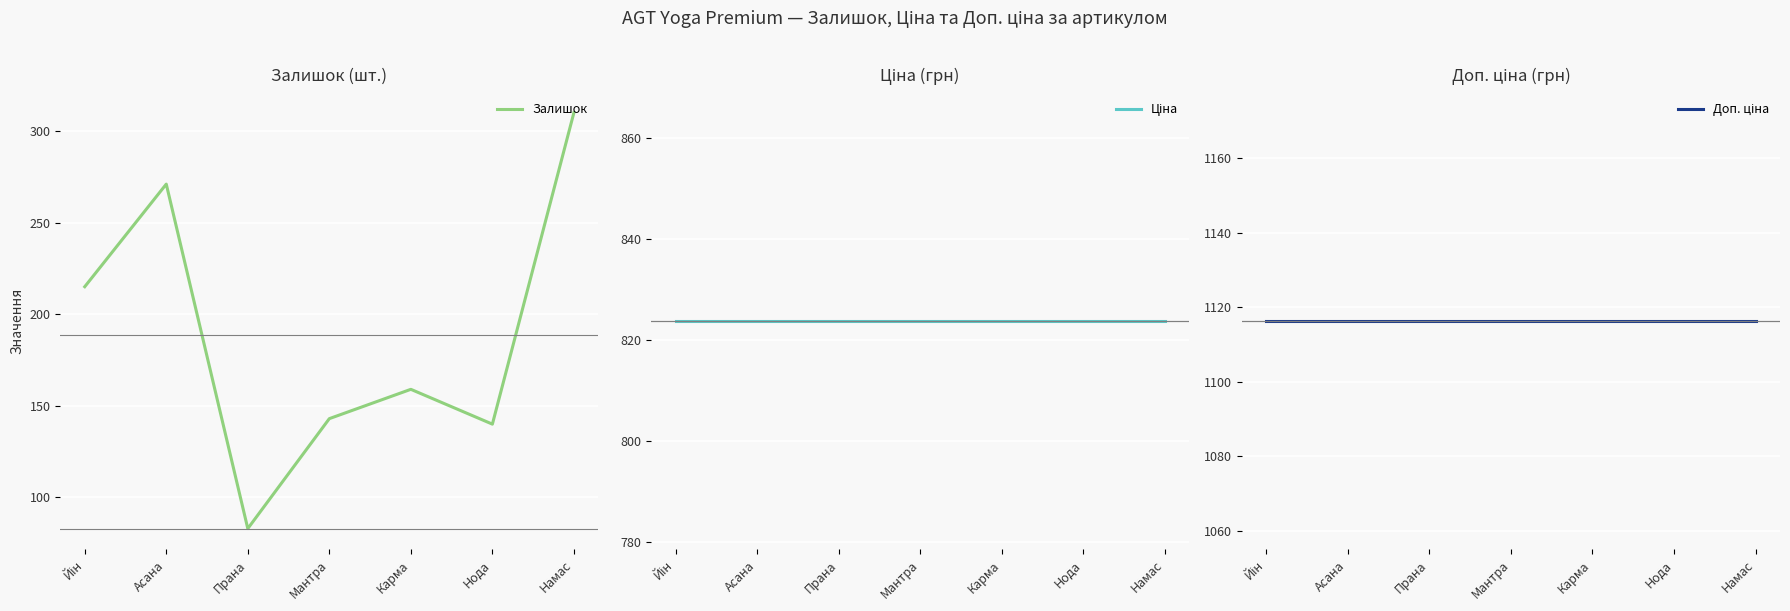

What value does the Доп. ціна series have at Нода?

1116.5